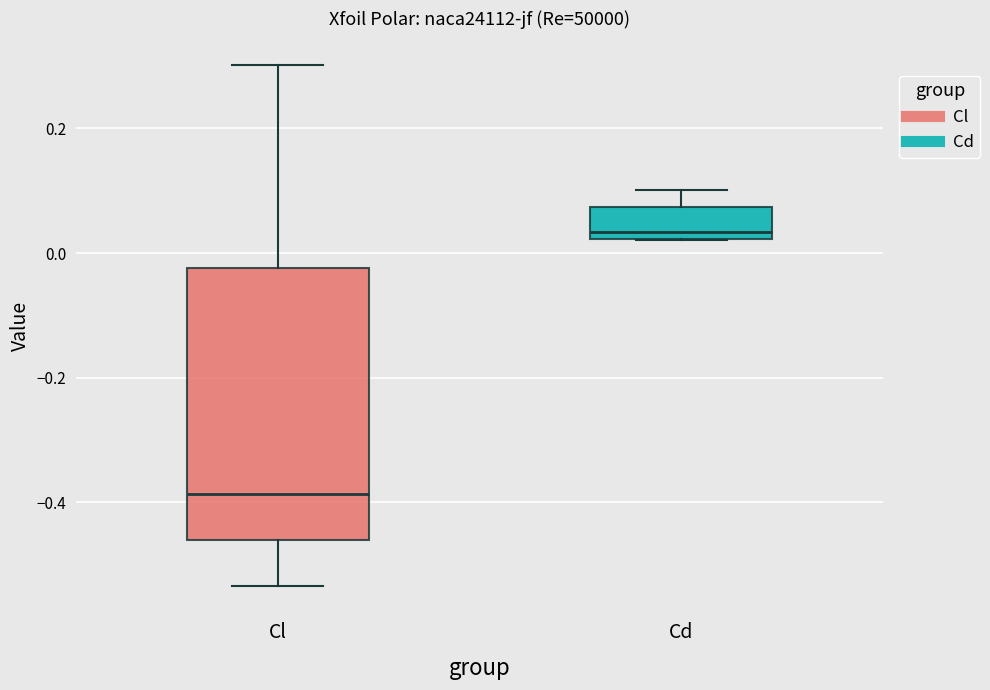

Reading left to right, read every box against the y-axis: the position of its median line, the range the box covers, and the ends of its whiskers. The values are not printed on the chart, so give them approximately, as read against the axis.

Cl: median -0.38, box -0.46 to -0.02, whiskers -0.54 to 0.30
Cd: median 0.04, box 0.02 to 0.08, whiskers 0.02 to 0.10